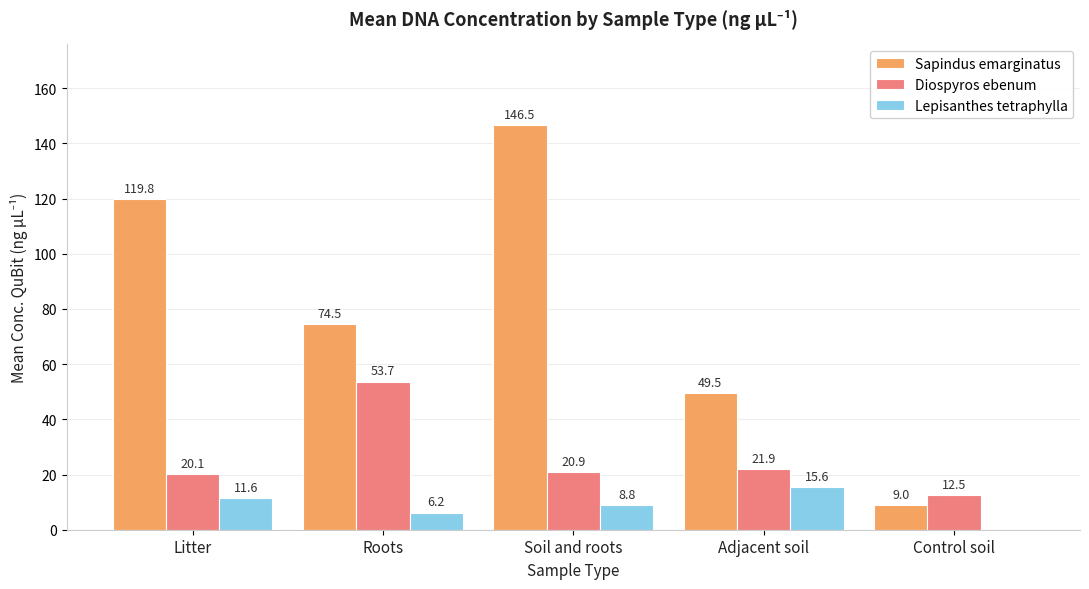

What is the total value across all series at Control soil?

21.5